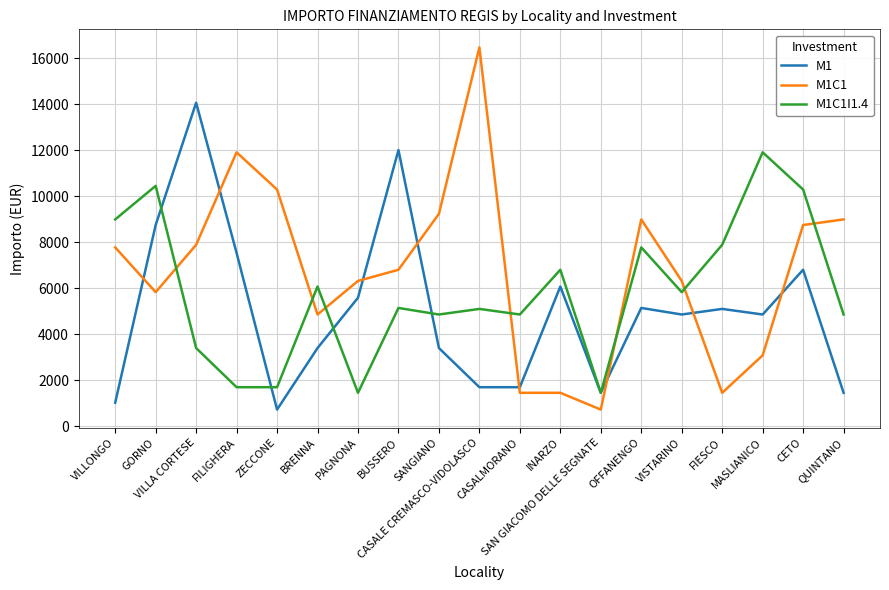

After their last crossing, which series has the higher values: M1C1I1.4 or M1C1?

M1C1